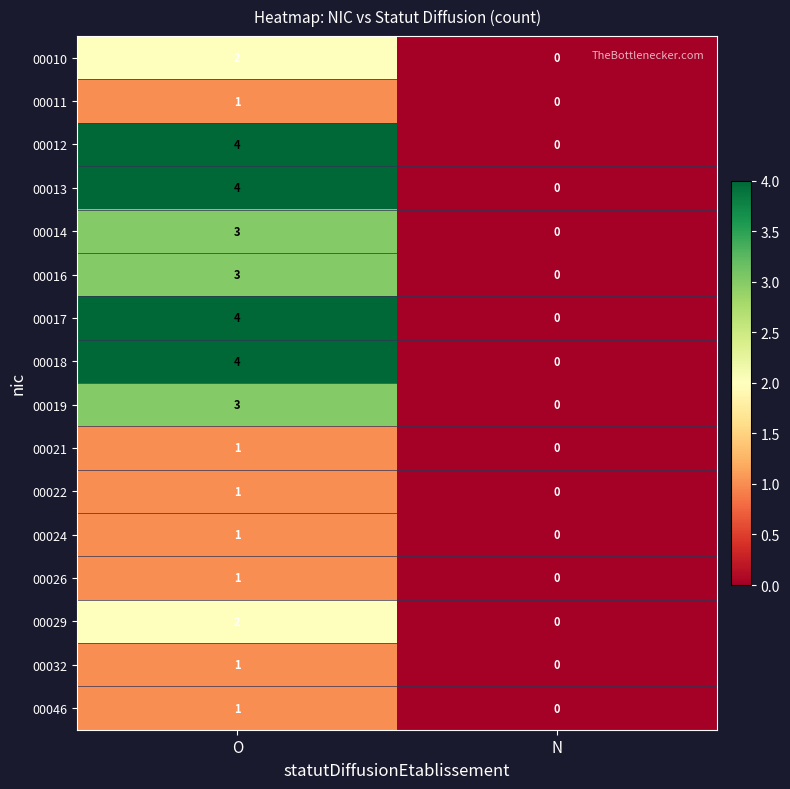

At which category is the sum across all series the highest?

O